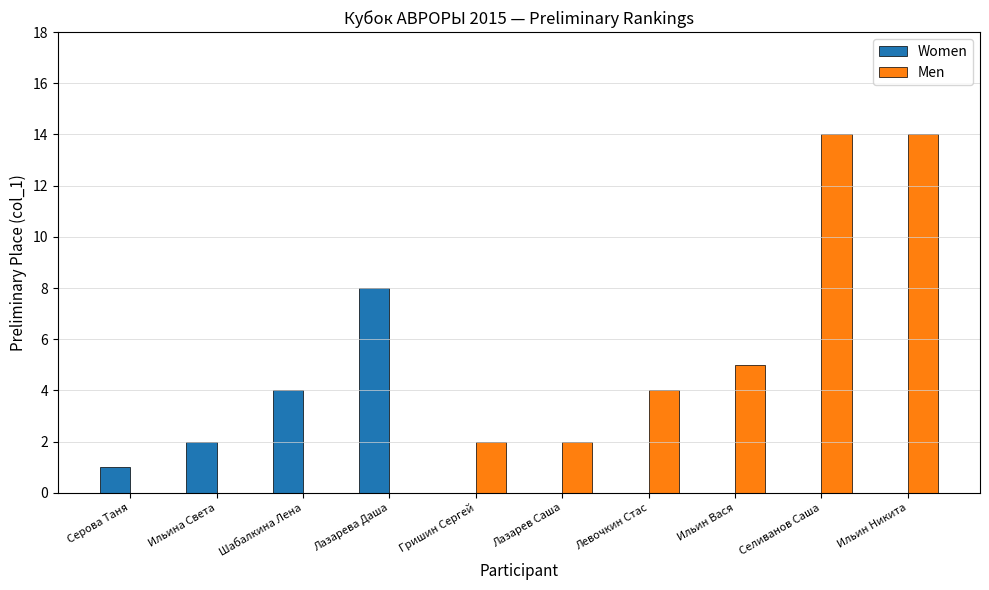

Which series has the widest spread of values?

Men